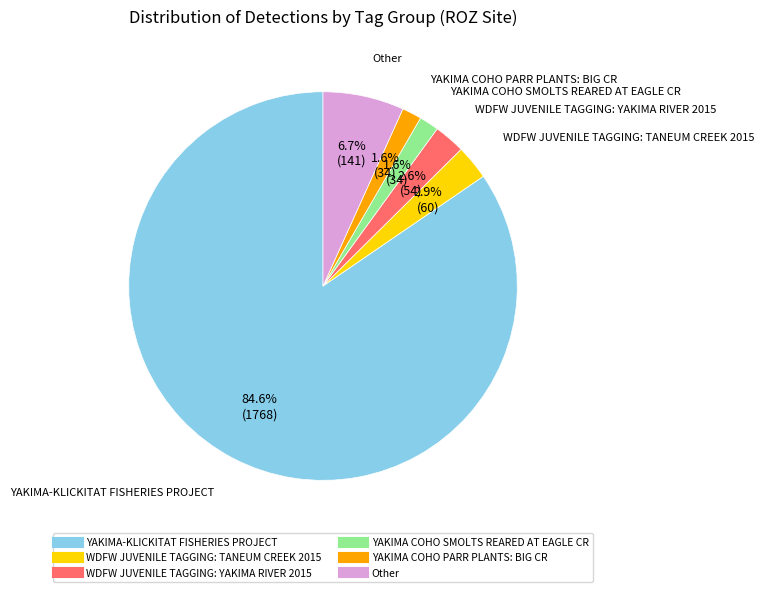

True or false: YAKIMA-KLICKITAT FISHERIES PROJECT accounts for 90% of the total.

False